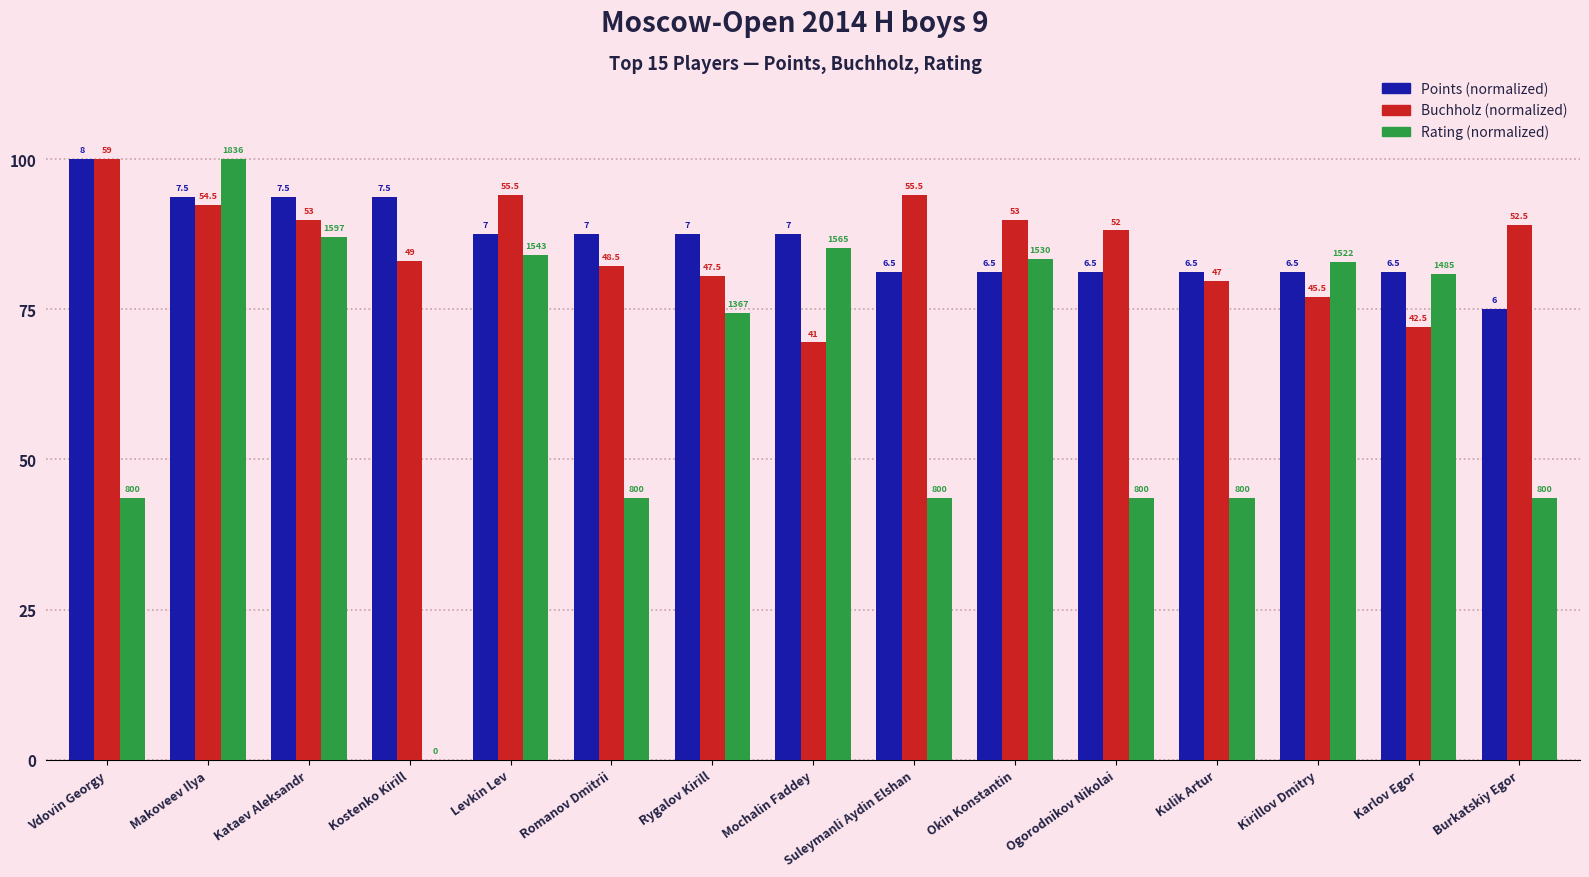

How many groups of bars are there?

15